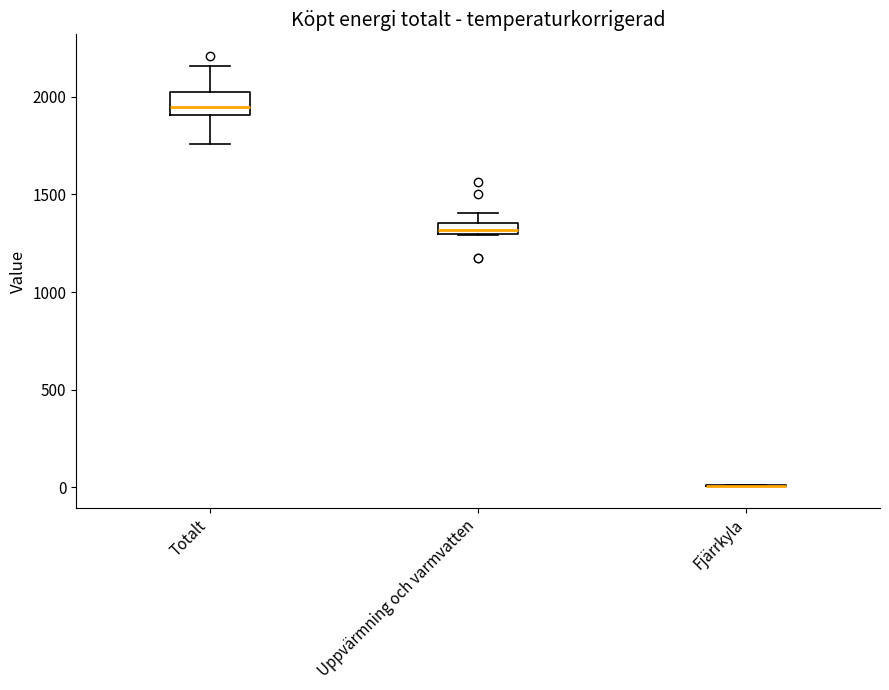

Where is the lower edge of the box for Totalt on the y-axis? The values are not printed on the chart, so give them approximately, as read against the axis.

1900